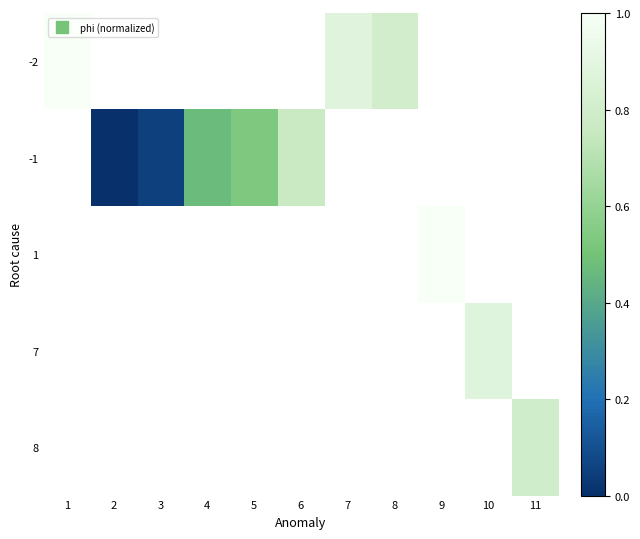

True or false: -2 has a value of 0.9 at 7.

True